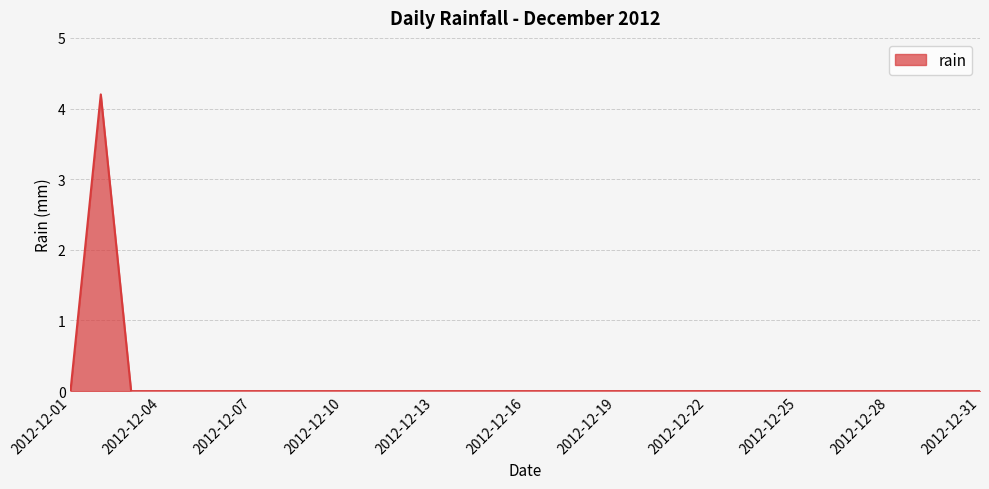

Count the values in the range 0 to 1.

30